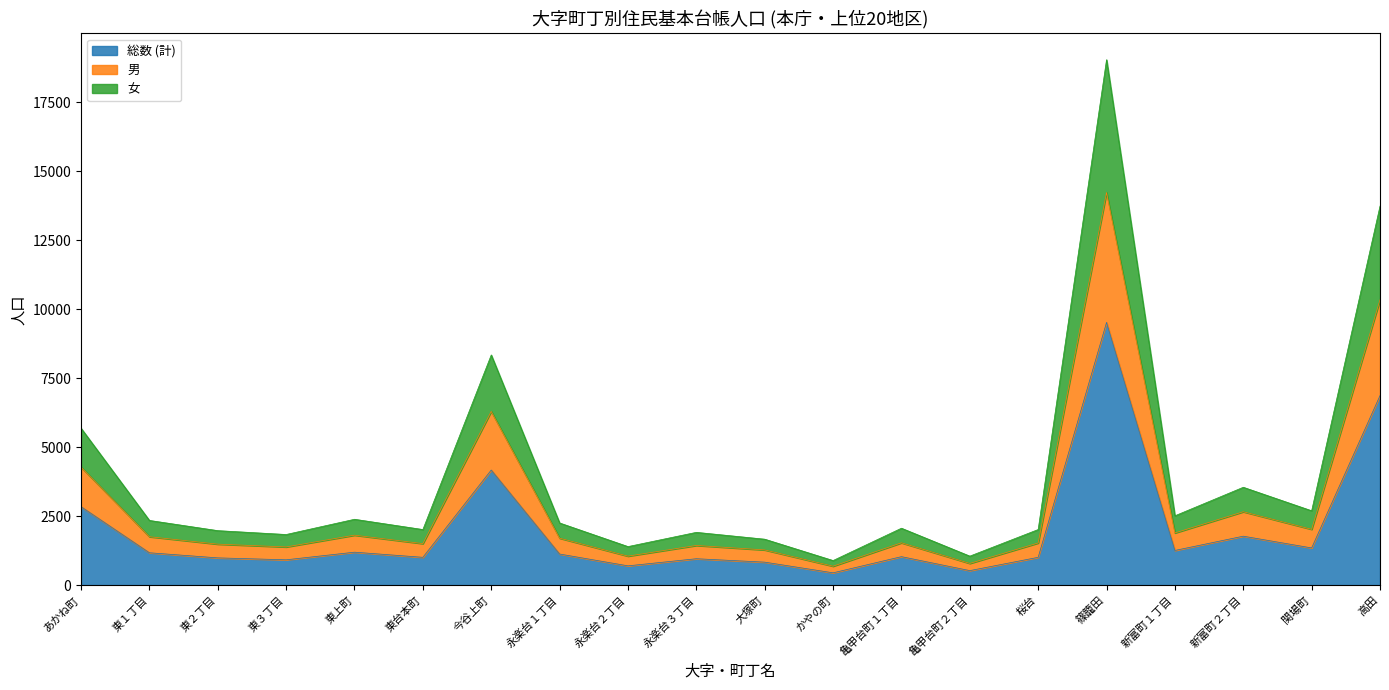

The 総数 (計) series shows 4171 at 今谷上町. True or false?

True